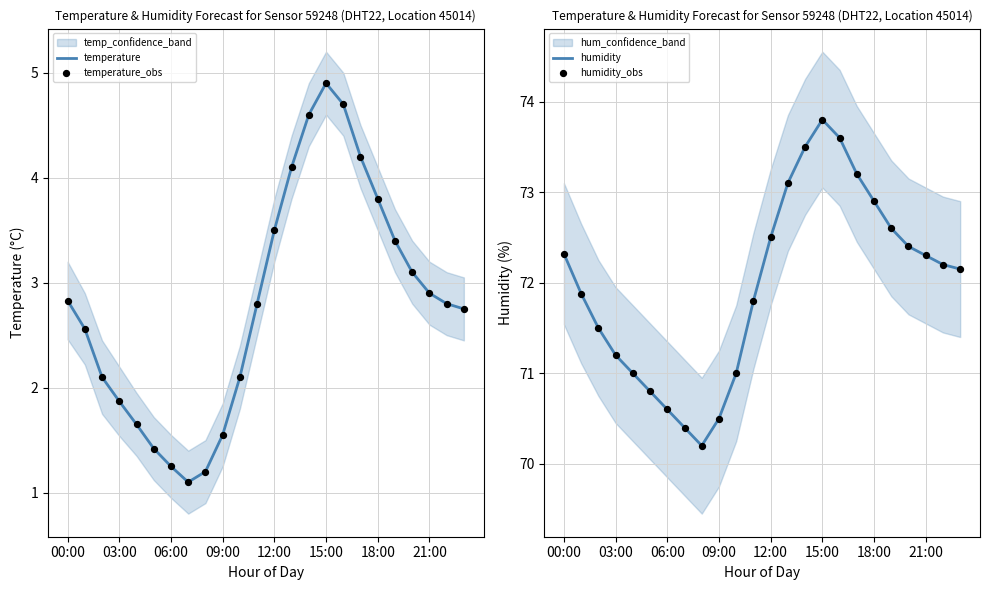

What is the lowest value of the temperature series?

1.1